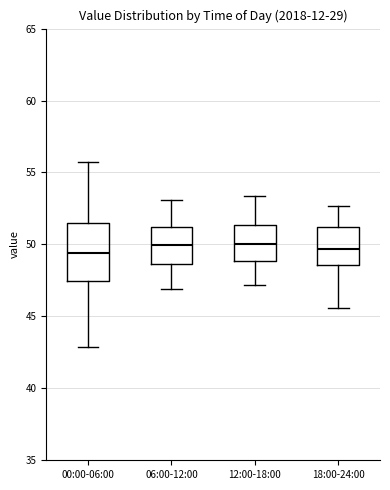

Reading left to right, read every box against the y-axis: the position of its median line, the range the box covers, and the ends of its whiskers. The values are not printed on the chart, so give them approximately, as read against the axis.

00:00-06:00: median 49.5, box 47.5 to 51.5, whiskers 43.0 to 55.5
06:00-12:00: median 50.0, box 48.5 to 51.0, whiskers 47.0 to 53.0
12:00-18:00: median 50.0, box 49.0 to 51.5, whiskers 47.0 to 53.5
18:00-24:00: median 49.5, box 48.5 to 51.0, whiskers 45.5 to 52.5